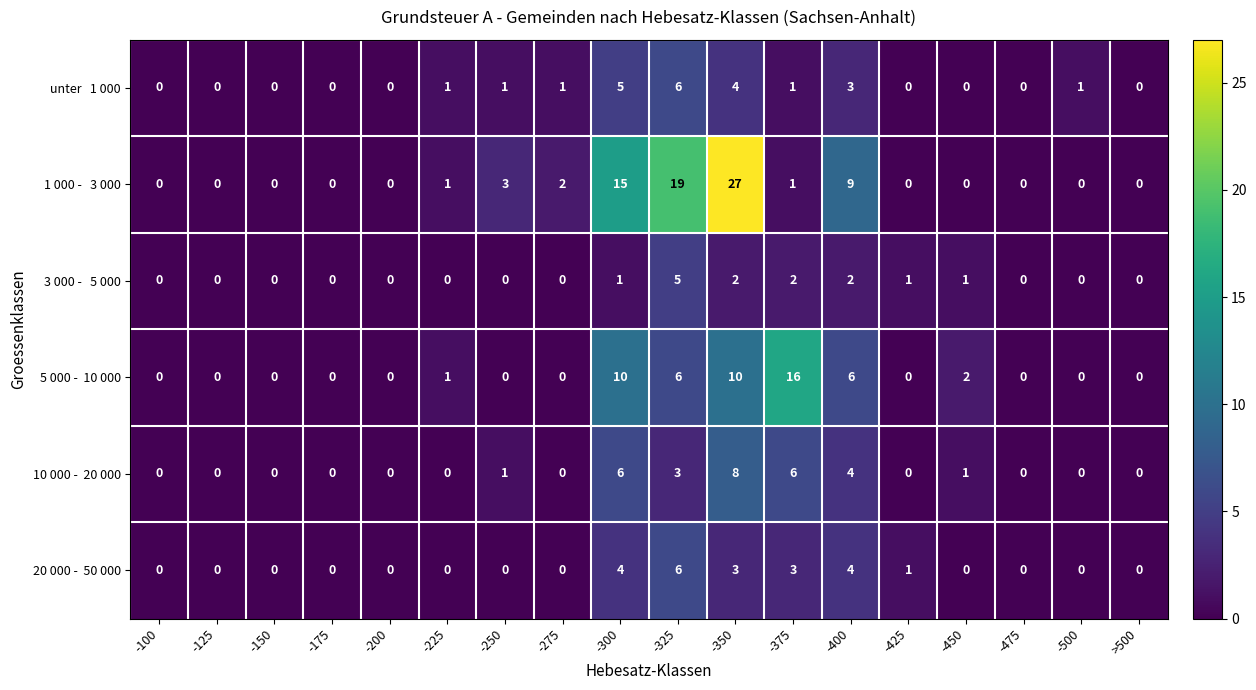

What is the total value across all series at -450?

4